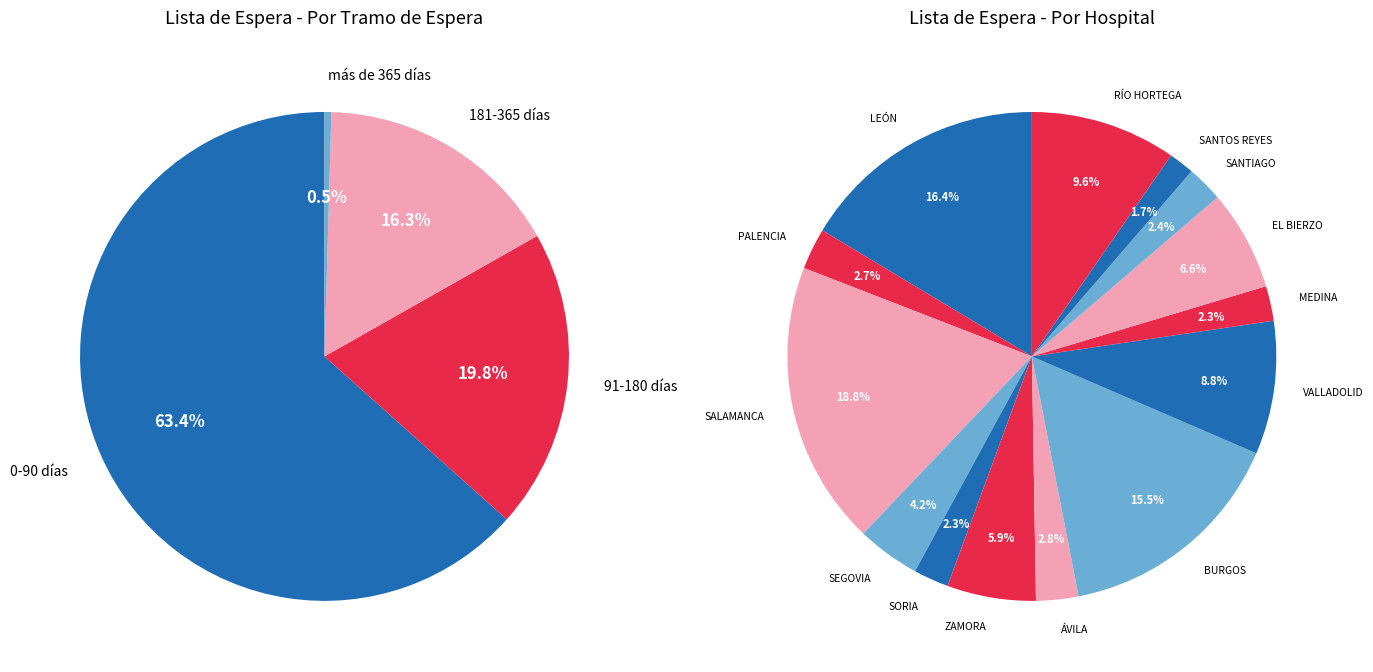

The HOSPITAL CLÍNICO UNIVERSITARIO DE VALLADOLID slice represents 1% of the pie. True or false?

False